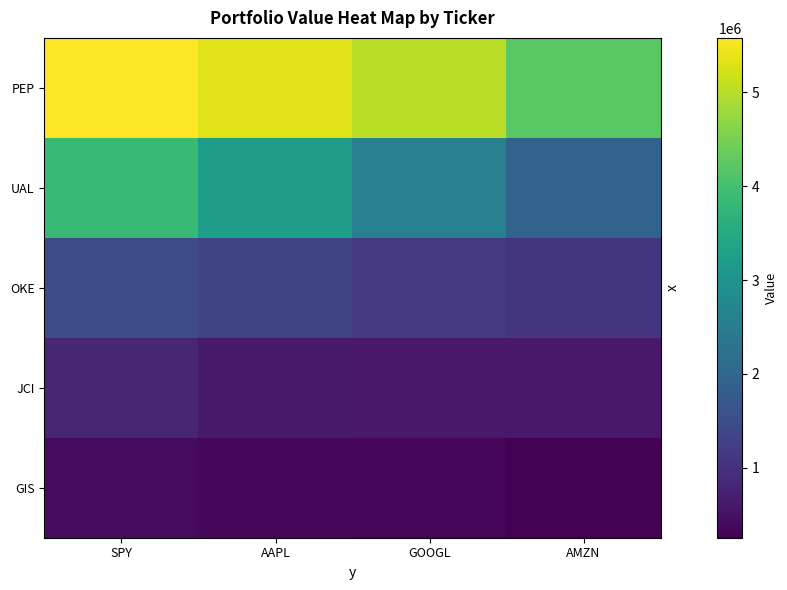

Rank the series by their maximum value, from highest to lowest.

PEP, UAL, OKE, JCI, GIS